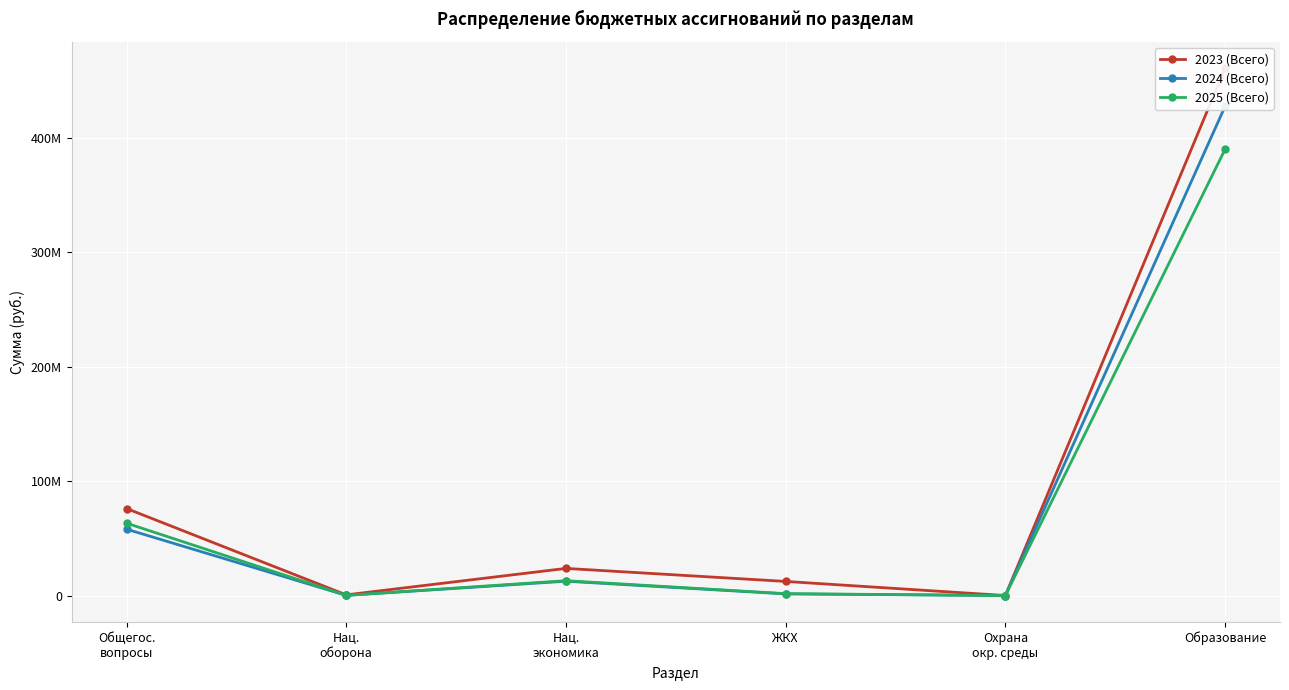

Between ЖКХ and Охрана
окр. среды, which series saw the biggest shift?

2023 (Всего)